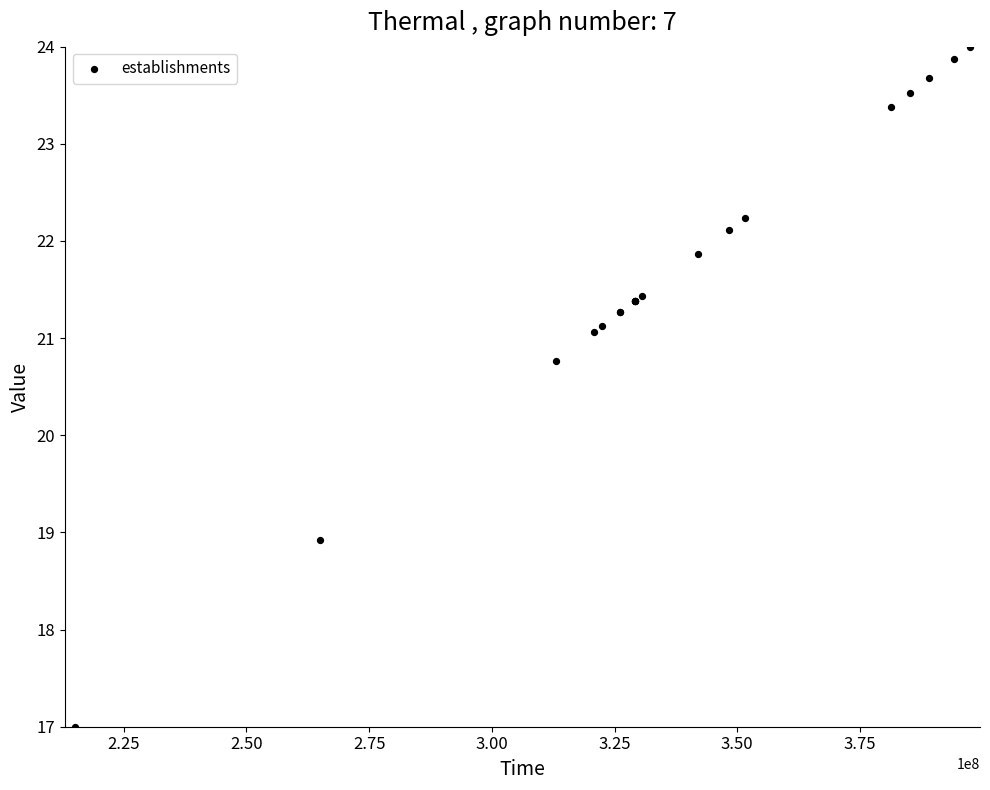

What Y value in the scatter plot is closest to 20?

20.8